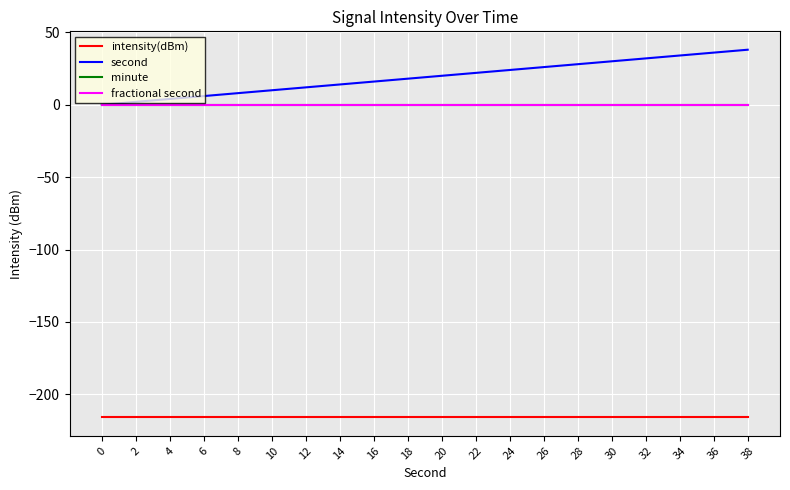

Reading right to left, transcribe all the data shown in this chart.

intensity(dBm): 38=-215.9	36=-215.9	34=-215.9	32=-215.9	30=-215.9	28=-215.9	26=-215.9	24=-215.9	22=-215.9	20=-215.9	18=-215.9	16=-215.9	14=-215.9	12=-215.9	10=-215.9	8=-215.9	6=-215.9	4=-215.9	2=-215.9	0=-215.9
second: 38=38.0	36=36.0	34=34.0	32=32.0	30=30.0	28=28.0	26=26.0	24=24.0	22=22.0	20=20.0	18=18.0	16=16.0	14=14.0	12=12.0	10=10.0	8=8.0	6=6.0	4=4.0	2=2.0	0=0.0
minute: 38=0.0	36=0.0	34=0.0	32=0.0	30=0.0	28=0.0	26=0.0	24=0.0	22=0.0	20=0.0	18=0.0	16=0.0	14=0.0	12=0.0	10=0.0	8=0.0	6=0.0	4=0.0	2=0.0	0=0.0
fractional second: 38=0.0	36=0.0	34=0.0	32=0.0	30=0.0	28=0.0	26=0.0	24=0.0	22=0.0	20=0.0	18=0.0	16=0.0	14=0.0	12=0.0	10=0.0	8=0.0	6=0.0	4=0.0	2=0.0	0=0.0